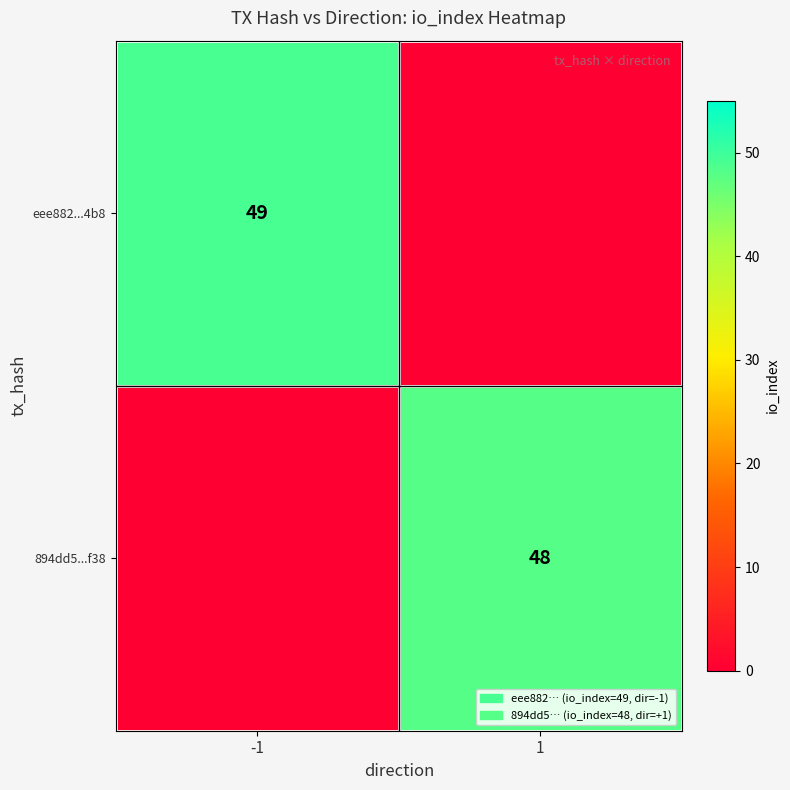

What is the total value across all series at 1?

48